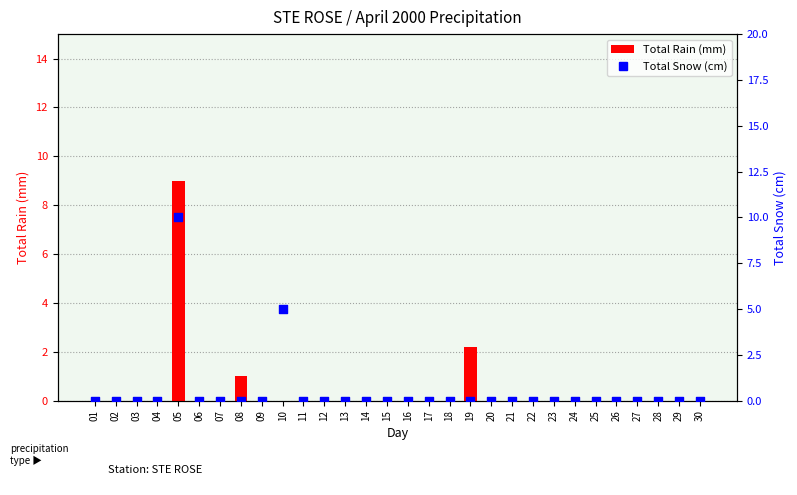

At which category is the sum across all series the highest?

05